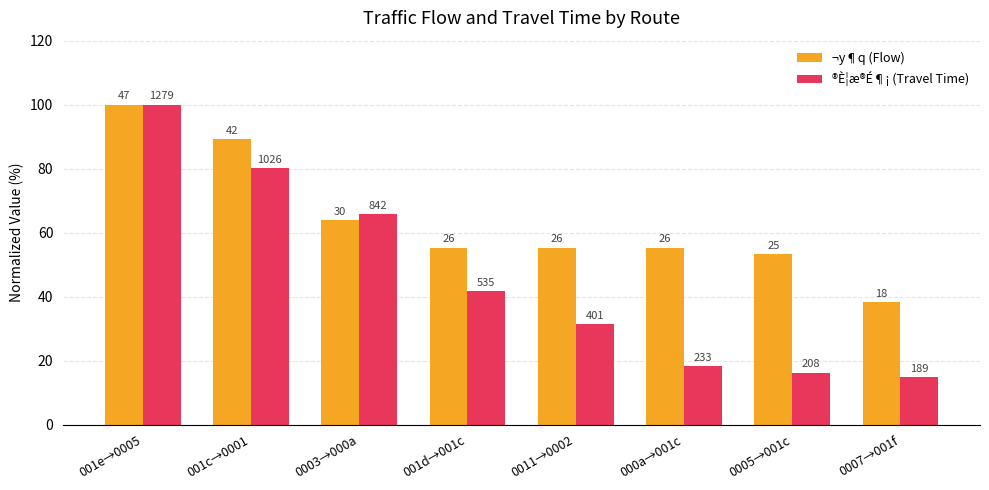

Which category has the lowest value in the ¬y¶q (Flow) series?

0007→001f